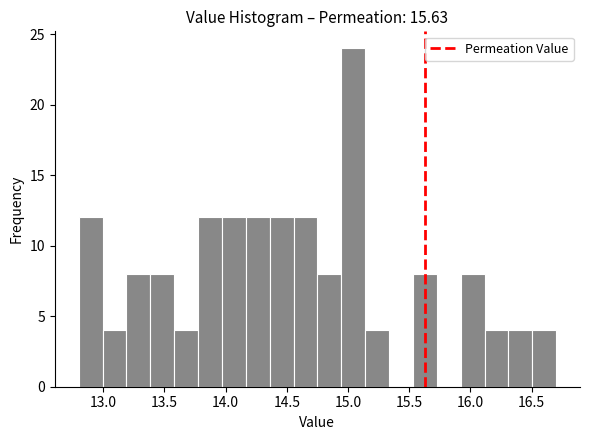

Read against the x-axis, roughly where is the centre of the tallest bar?

15.05